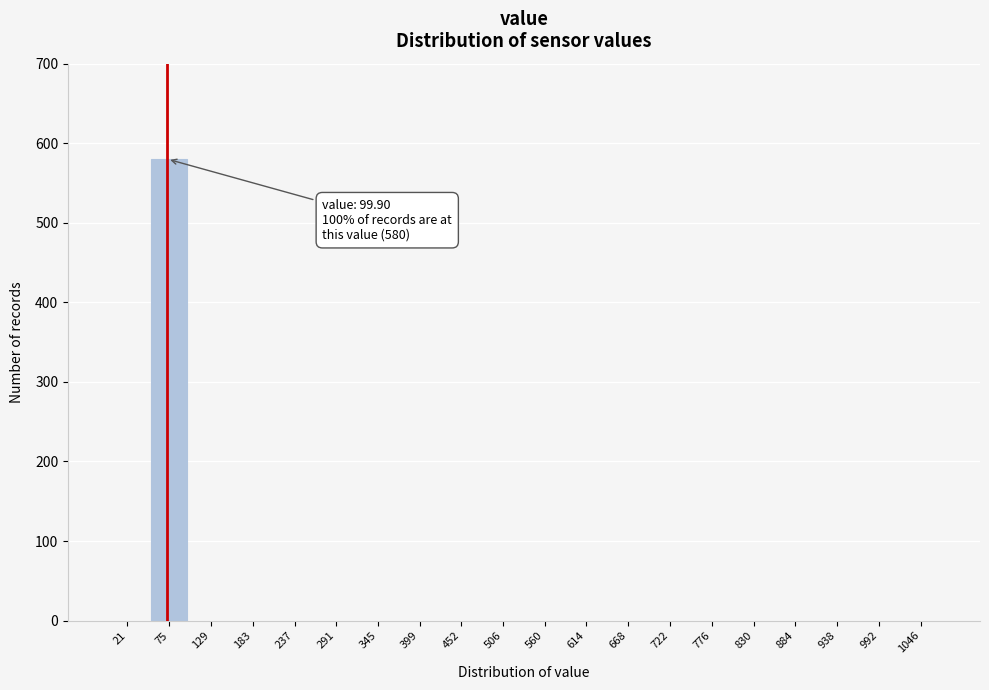

Reading left to right, transcribe all the data shown in this chart.

21=0	75=580	129=0	183=0	237=0	291=0	345=0	399=0	452=0	506=0	560=0	614=0	668=0	722=0	776=0	830=0	884=0	938=0	992=0	1046=0